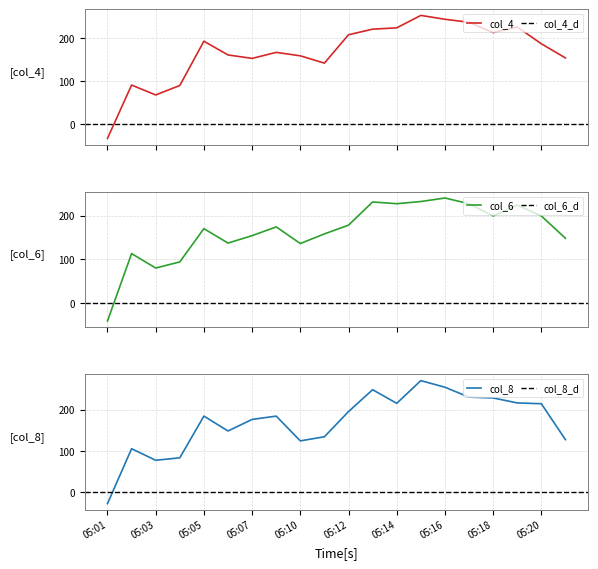

How many values in the col_4 series exceed 187?

9